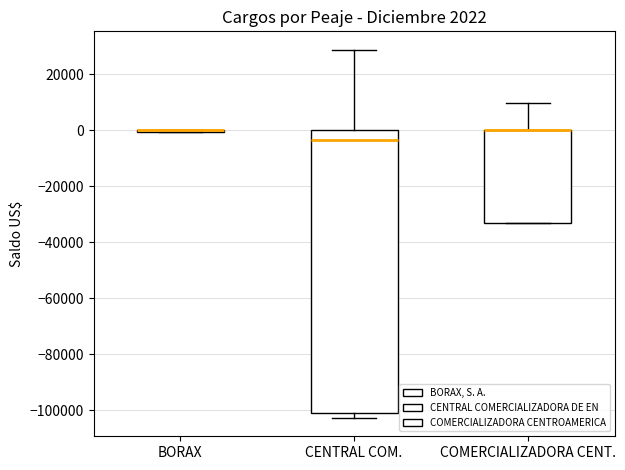

Comparing the boxes themselves (not the whiskers), which one is the tallest?

CENTRAL COM.